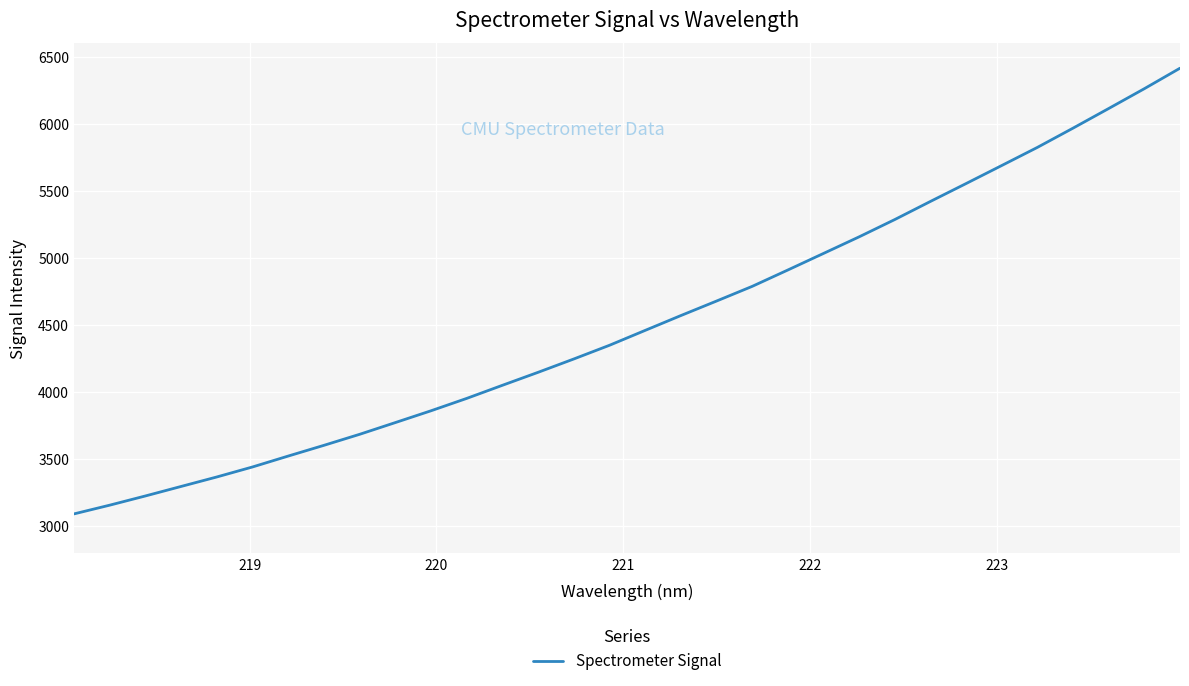

What is the difference between the maximum and minimum values?

3320.0